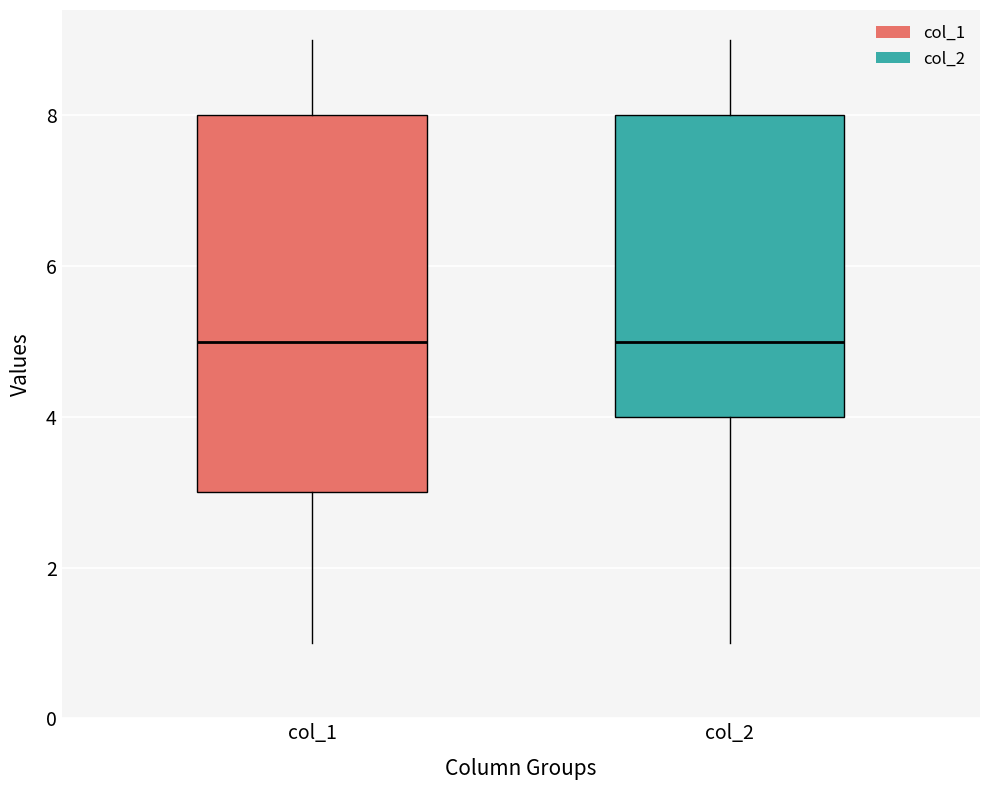

Reading left to right, read every box against the y-axis: the position of its median line, the range the box covers, and the ends of its whiskers. The values are not printed on the chart, so give them approximately, as read against the axis.

col_1: median 5, box 3 to 8, whiskers 1 to 9
col_2: median 5, box 4 to 8, whiskers 1 to 9